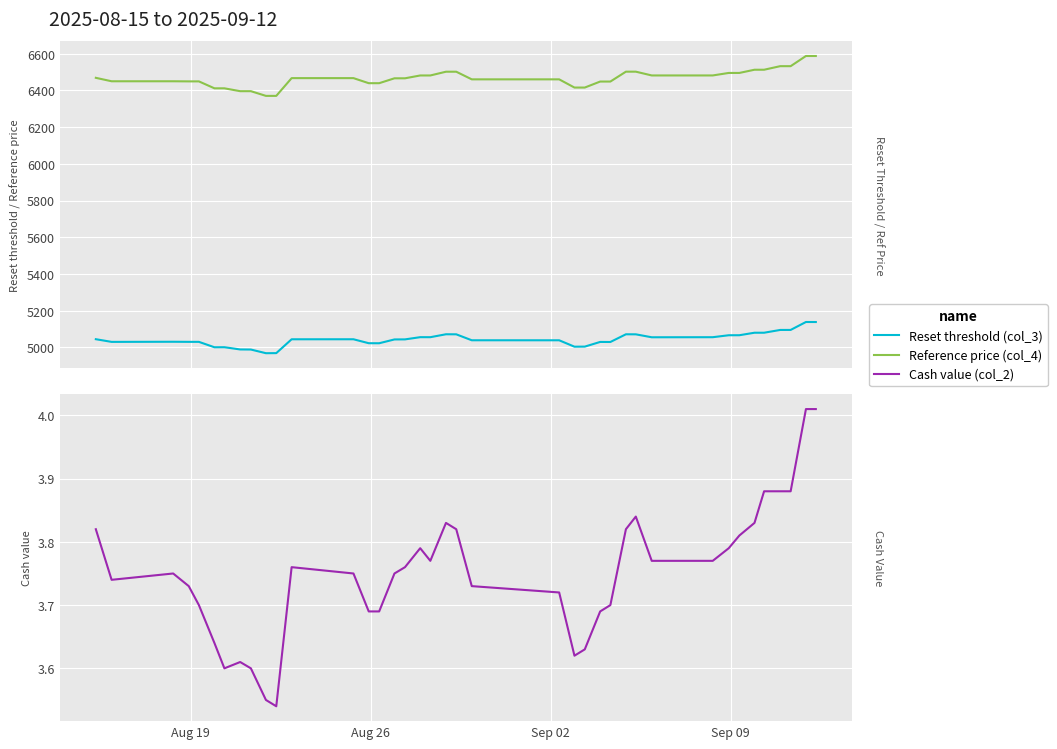

Is it true that Reference price (col_4) equals 11073.0 at 22?

False